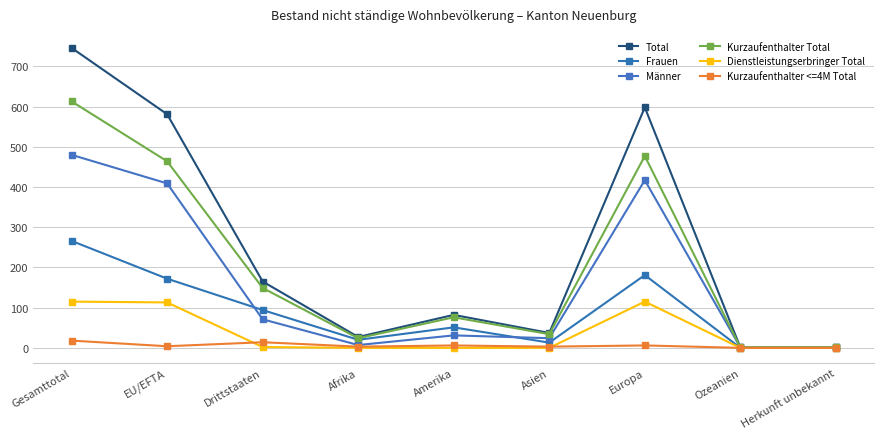

At which category does the chart reach its peak across all series?

Gesamttotal